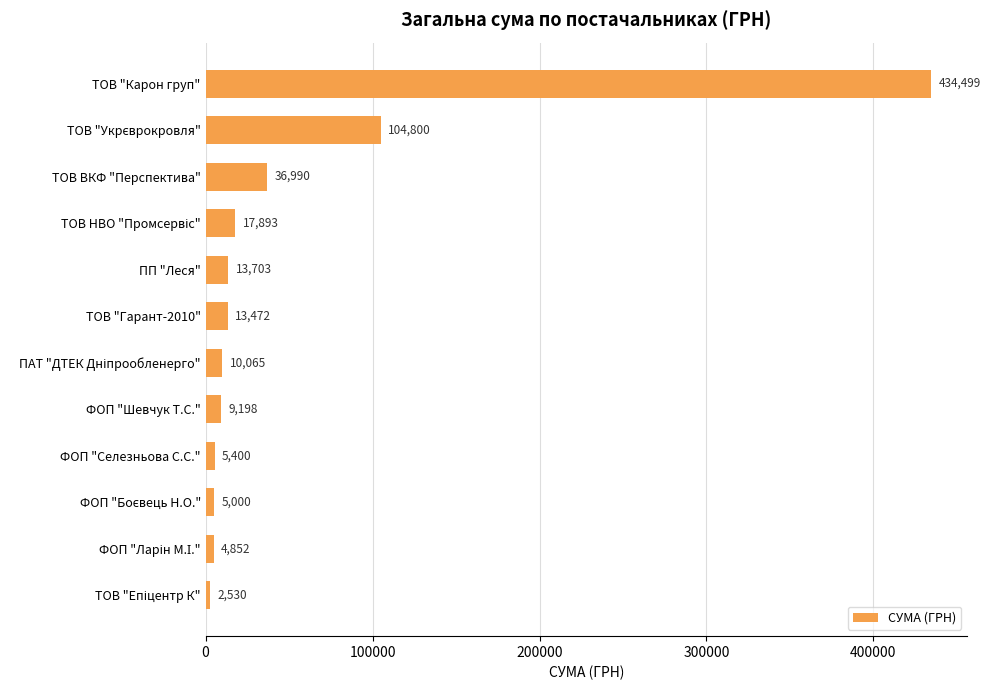

Is it true that the value at ТОВ ВКФ "Перспектива" is 36990.0?

True